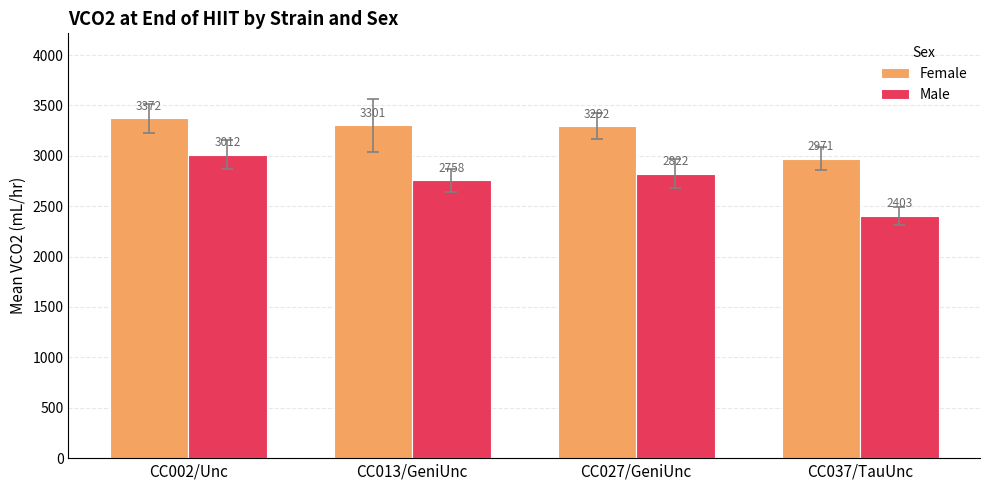

Between CC002/Unc and CC037/TauUnc, which series saw the biggest shift?

Male